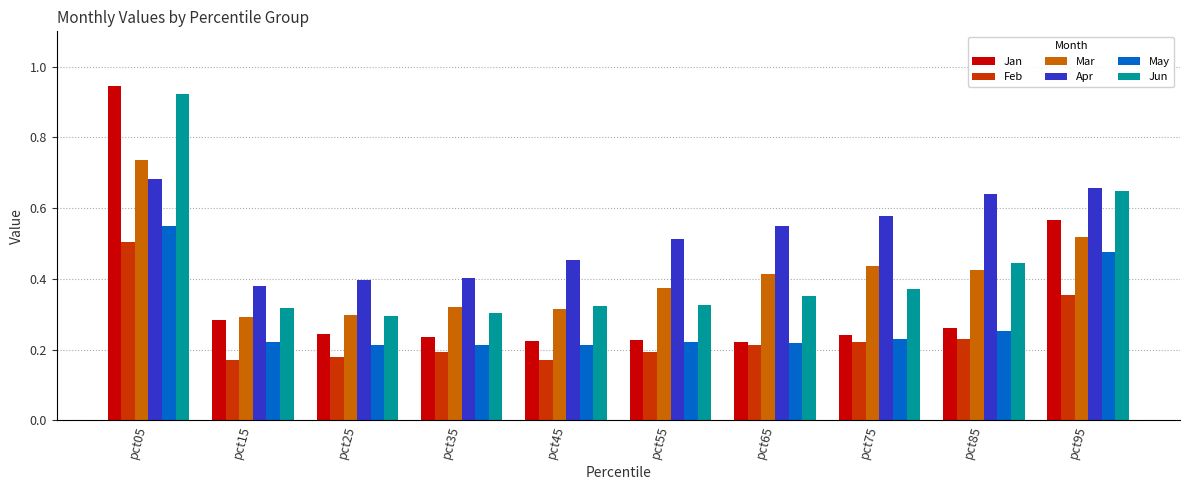

At how many categories does at least one series exceed 0?

10